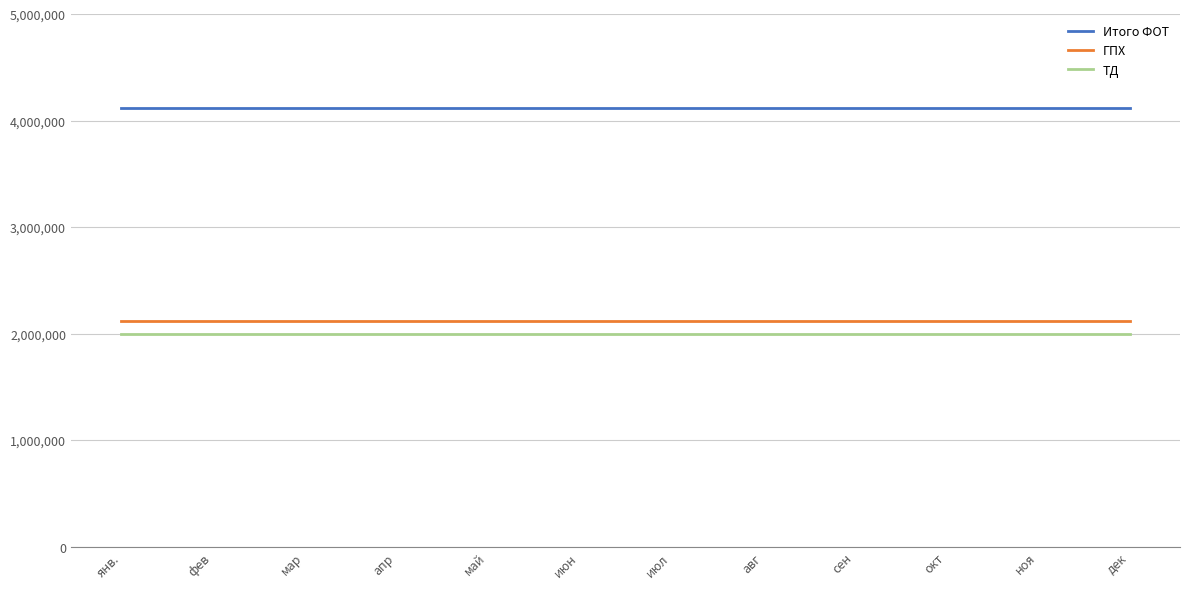

What position from the left is дек?

12